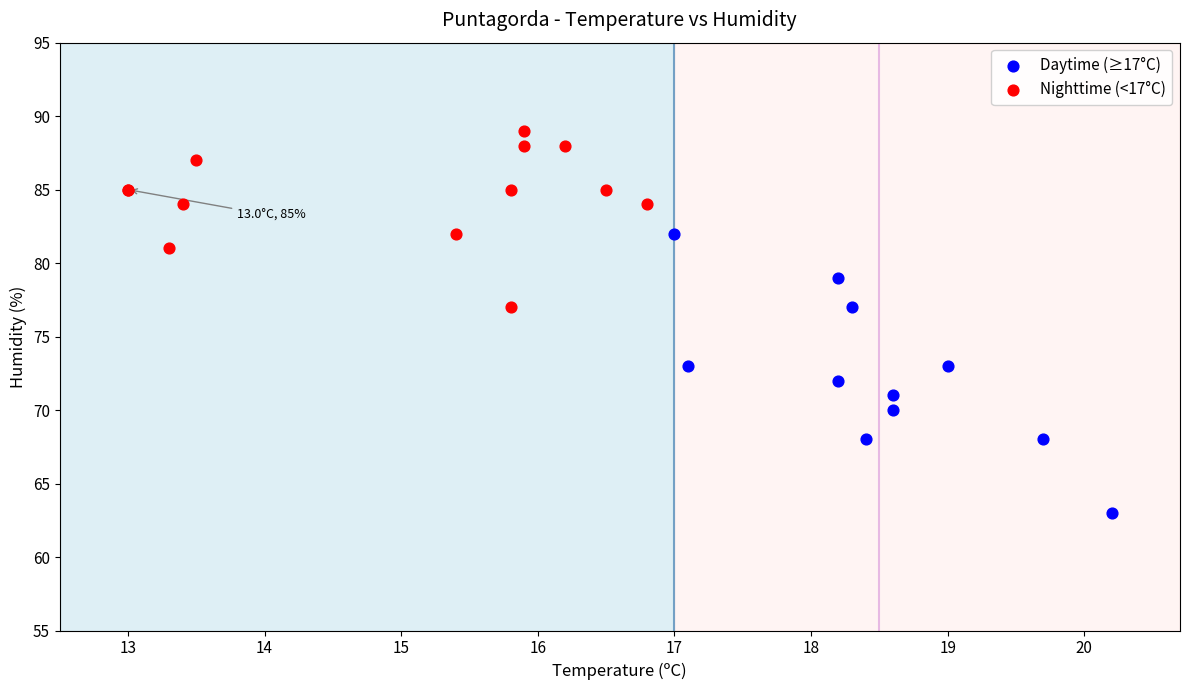

Which series contains the highest Y value?

Nighttime (<17°C)